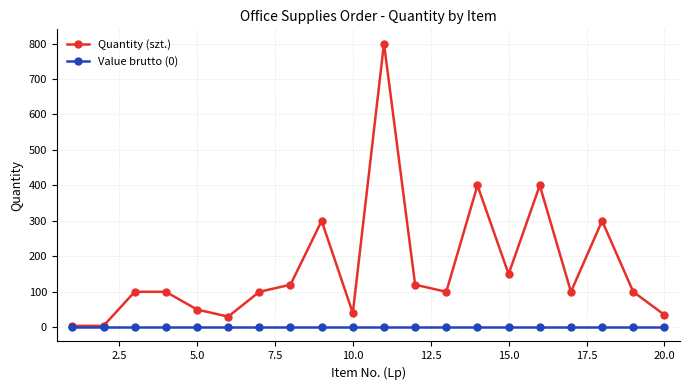

What is the value of the Quantity (szt.) point at the 4th from the left?

100